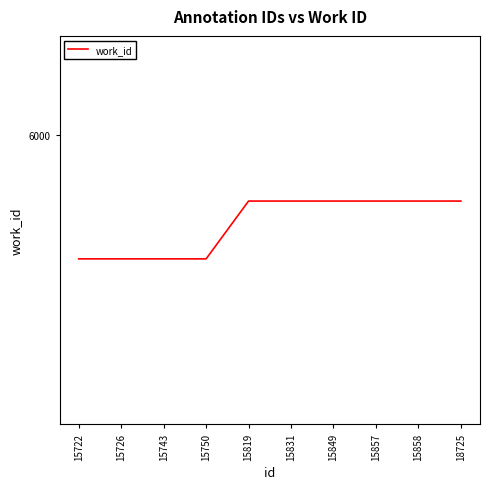

Rank the categories by value from highest to lowest.

15819, 15831, 15849, 15857, 15858, 18725, 15722, 15726, 15743, 15750